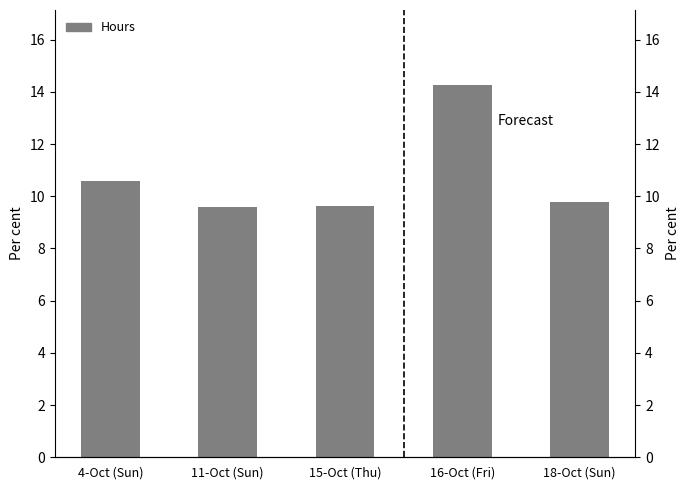

How many bars are there in total?

5